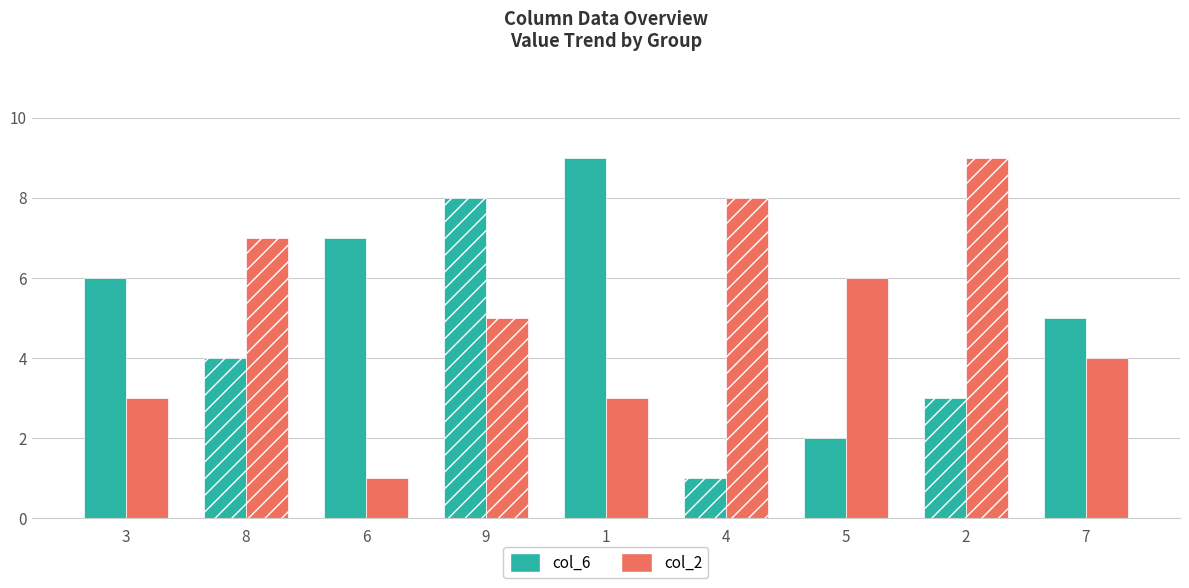

List the labels in order of col_6 value, smallest first.

4, 5, 2, 8, 7, 3, 6, 9, 1